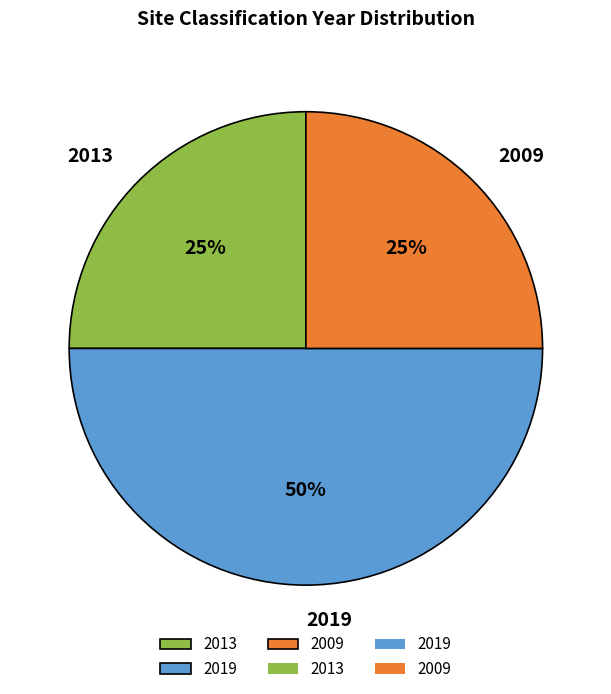

What percentage is the 2013 slice, to the nearest percent?

25%